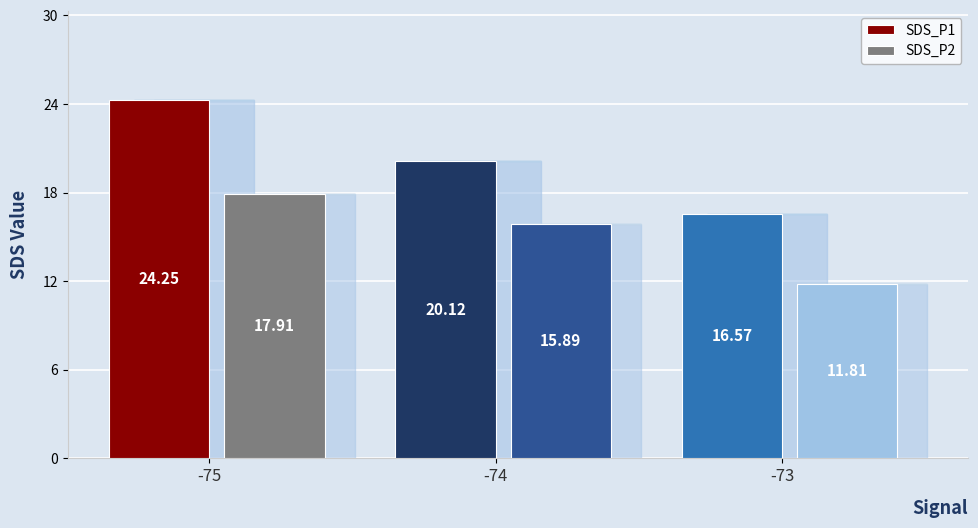

What is the difference between the maximum and second lowest values in the SDS_P2 series?

2.0